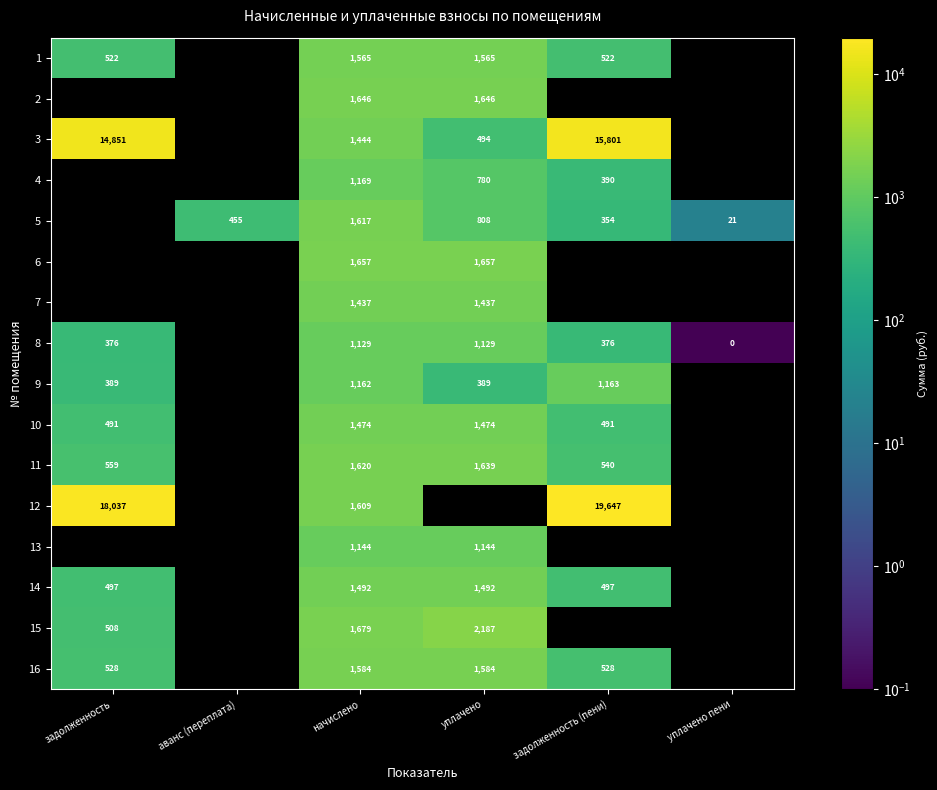

At which label does 7 first exceed 1437?

начислено